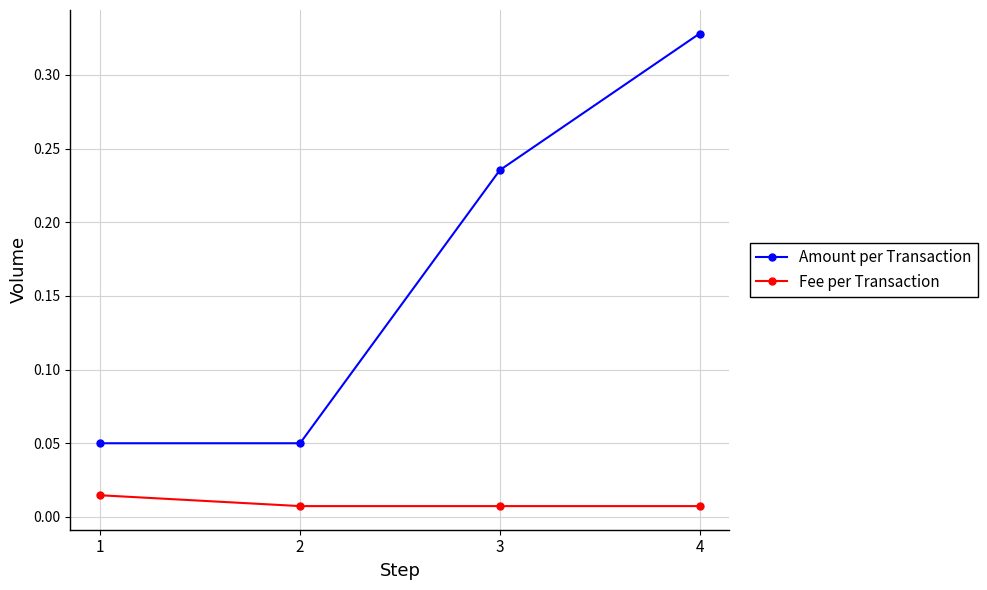

Rank the series by their average value, from highest to lowest.

Amount per Transaction, Fee per Transaction